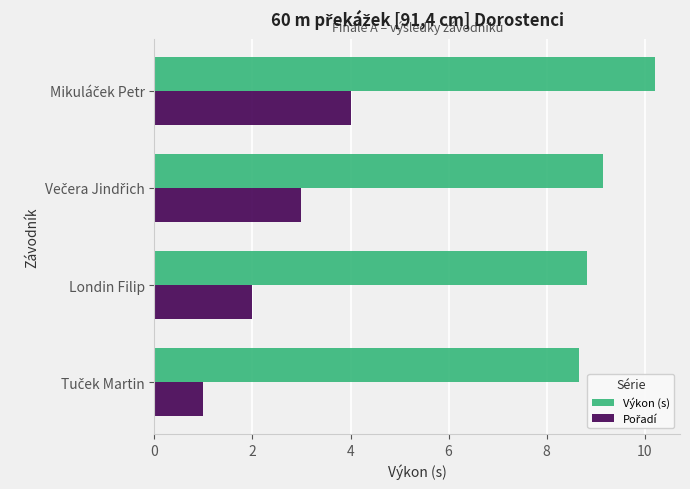

What is the sum of all Výkon (s) values?

36.8